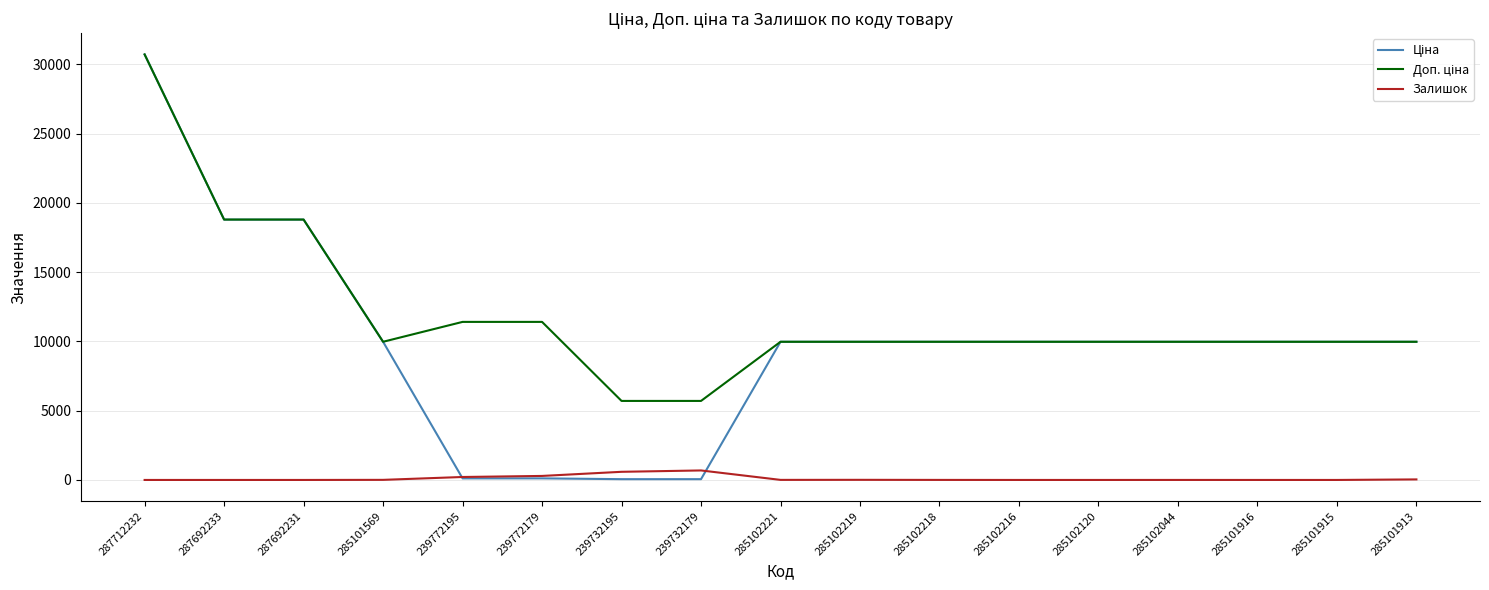

What is the maximum value shown in the chart?

30717.1